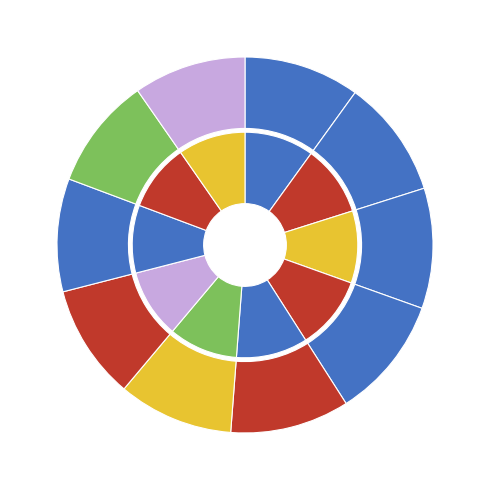

To the nearest percent, what is the difference between the largest and smallest slice percentages?

1%